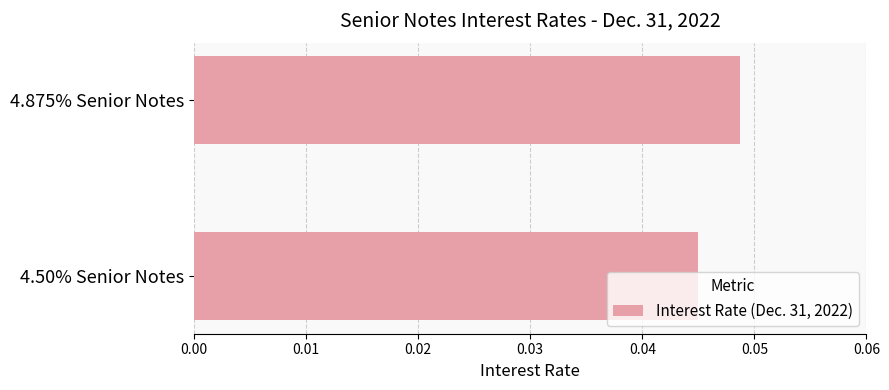

Rank the categories by value from lowest to highest.

4.50% Senior Notes, 4.875% Senior Notes